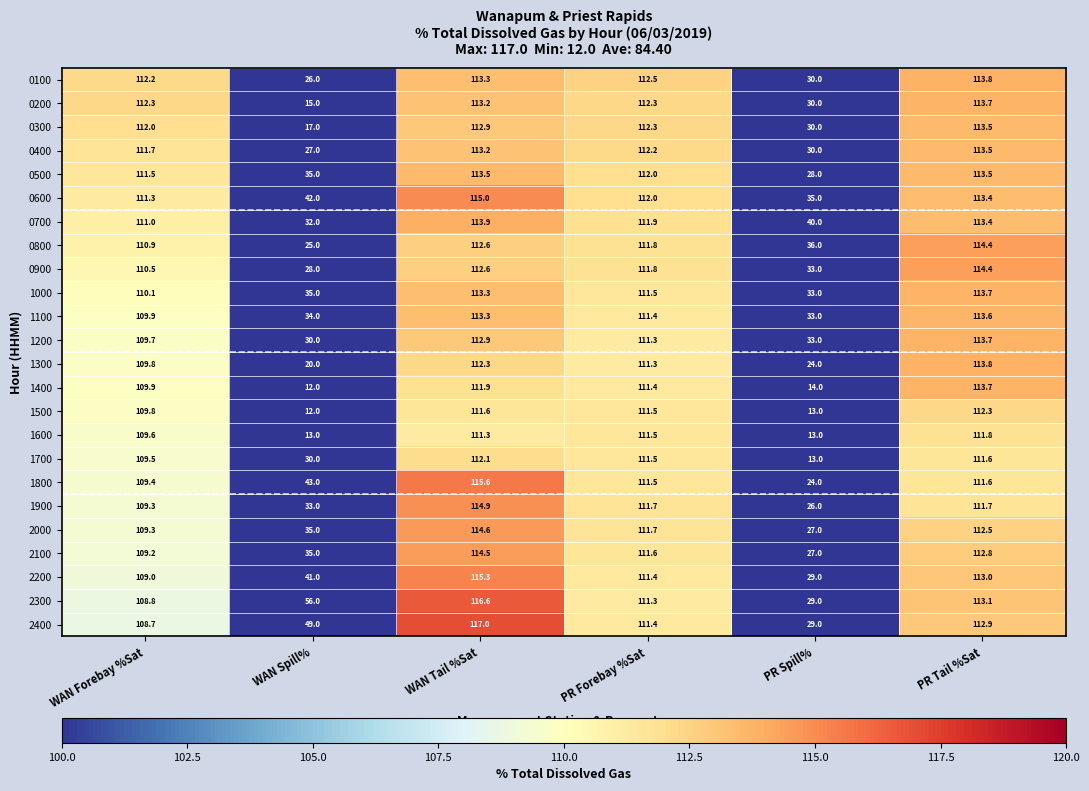

At how many categories does at least one series exceed 21?

6